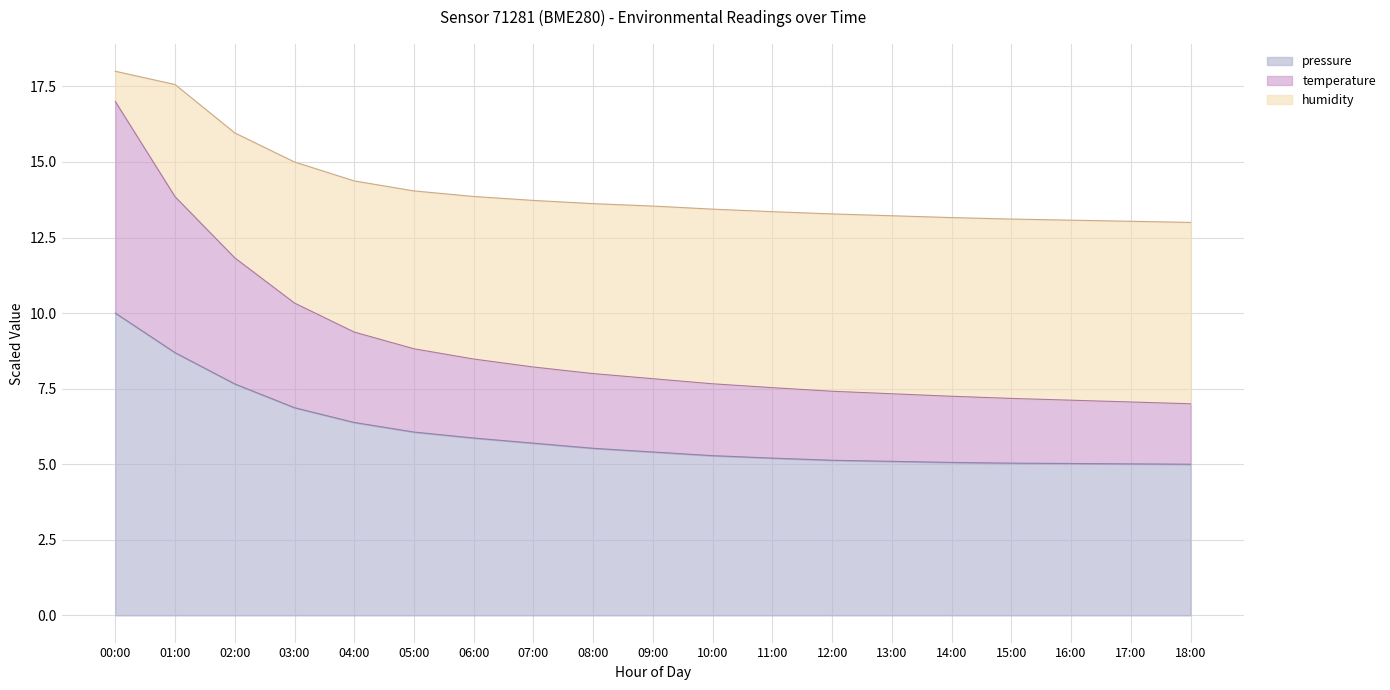

The pressure series shows 1.7 at 16:00. True or false?

False